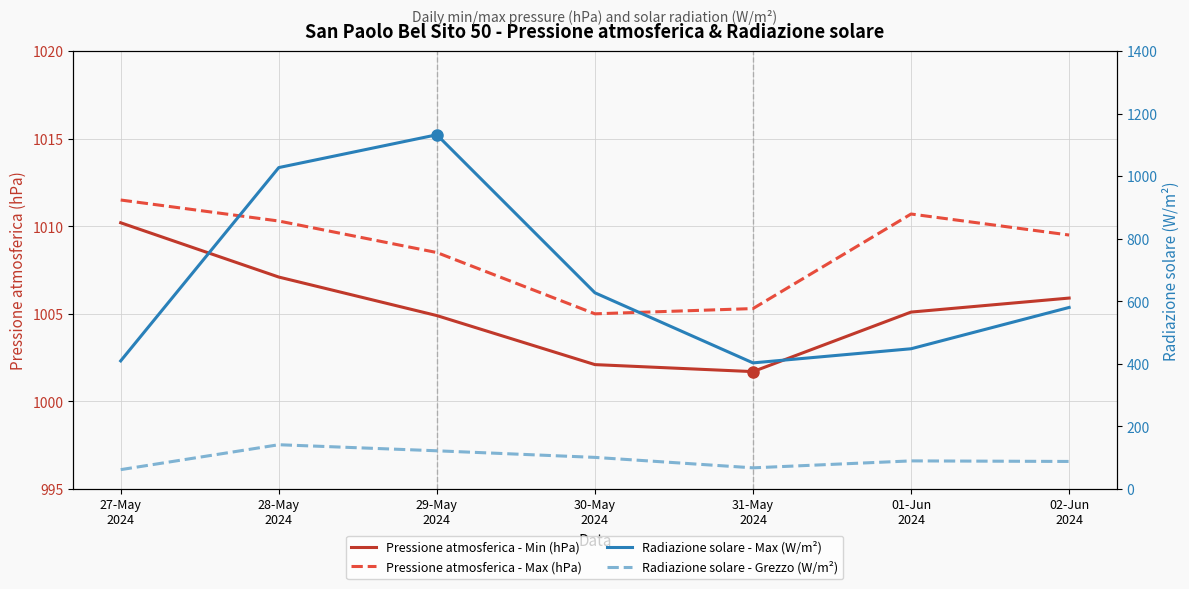

Reading right to left, what are all the values shown in this chart?

Pressione atmosferica - Min (hPa): 02-Jun
2024=1005.9	01-Jun
2024=1005.1	31-May
2024=1001.7	30-May
2024=1002.1	29-May
2024=1004.9	28-May
2024=1007.1	27-May
2024=1010.2
Pressione atmosferica - Max (hPa): 02-Jun
2024=1009.5	01-Jun
2024=1010.7	31-May
2024=1005.3	30-May
2024=1005.0	29-May
2024=1008.5	28-May
2024=1010.3	27-May
2024=1011.5
Radiazione solare - Max (W/m²): 02-Jun
2024=580.4	01-Jun
2024=448.3	31-May
2024=403.1	30-May
2024=627.3	29-May
2024=1132.6	28-May
2024=1027.7	27-May
2024=409.5
Radiazione solare - Grezzo (W/m²): 02-Jun
2024=87.9	01-Jun
2024=89.7	31-May
2024=67.5	30-May
2024=100.9	29-May
2024=122.0	28-May
2024=141.4	27-May
2024=61.7